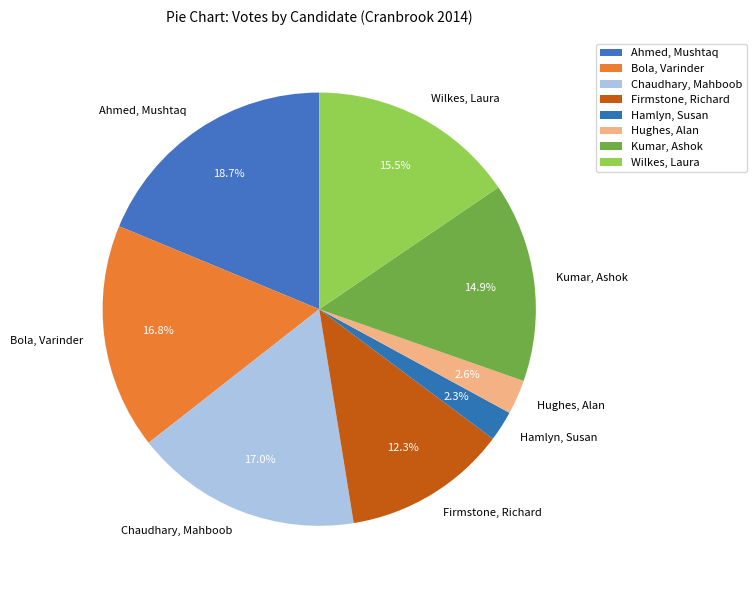

Rank the categories by value from lowest to highest.

Hamlyn, Susan, Hughes, Alan, Firmstone, Richard, Kumar, Ashok, Wilkes, Laura, Bola, Varinder, Chaudhary, Mahboob, Ahmed, Mushtaq